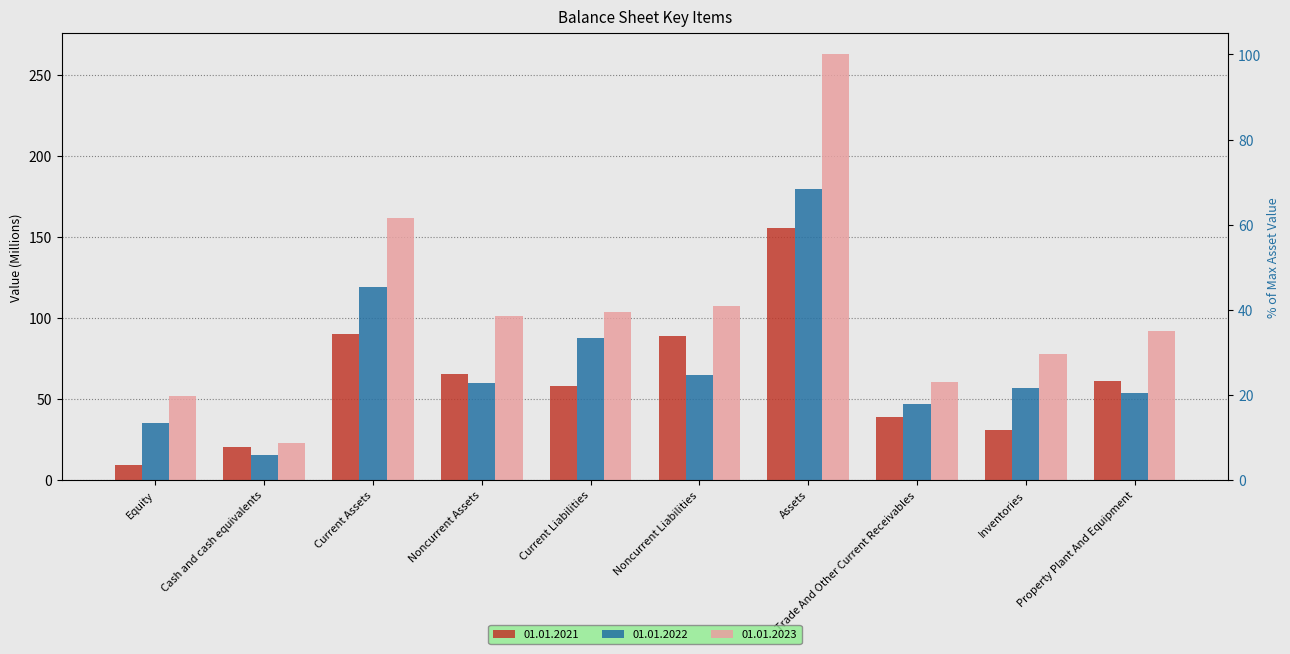

What is the value of the 01.01.2023 bar at the 7th from the left?

262.4